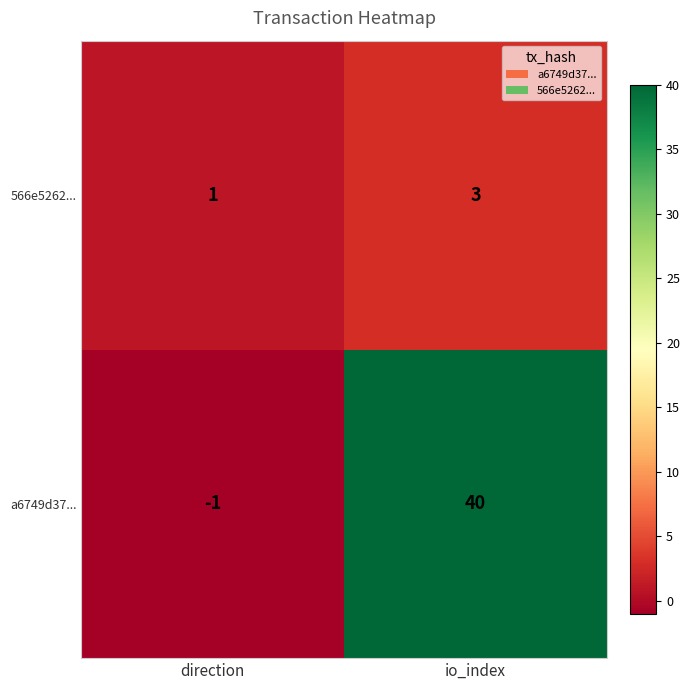

Count the number of data series in this chart.

2